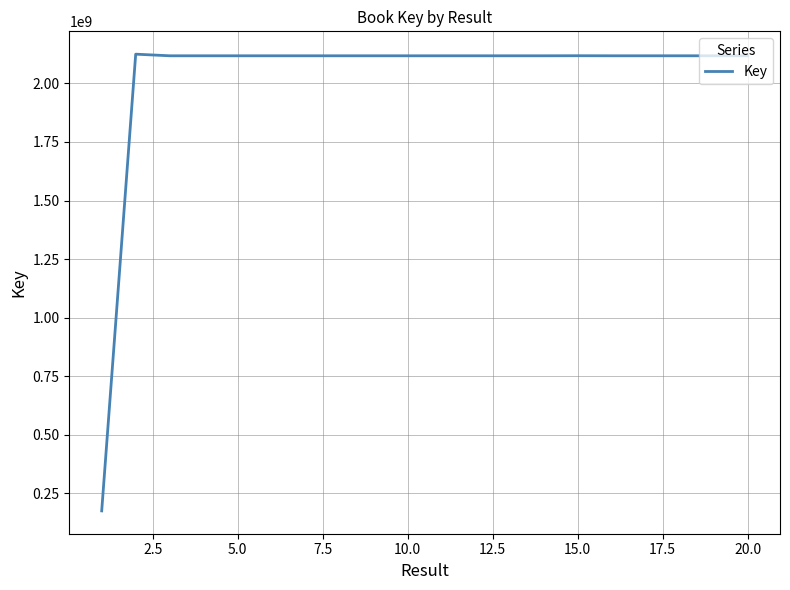

What is the difference between the maximum and minimum values?

1949473236